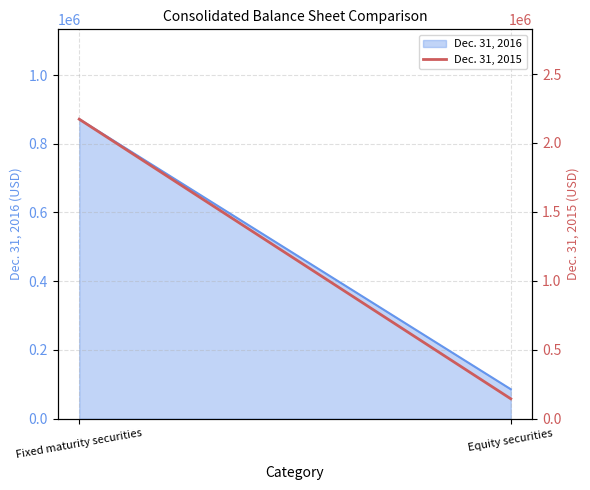

Between Fixed maturity securities and Equity securities, which is larger?

Fixed maturity securities